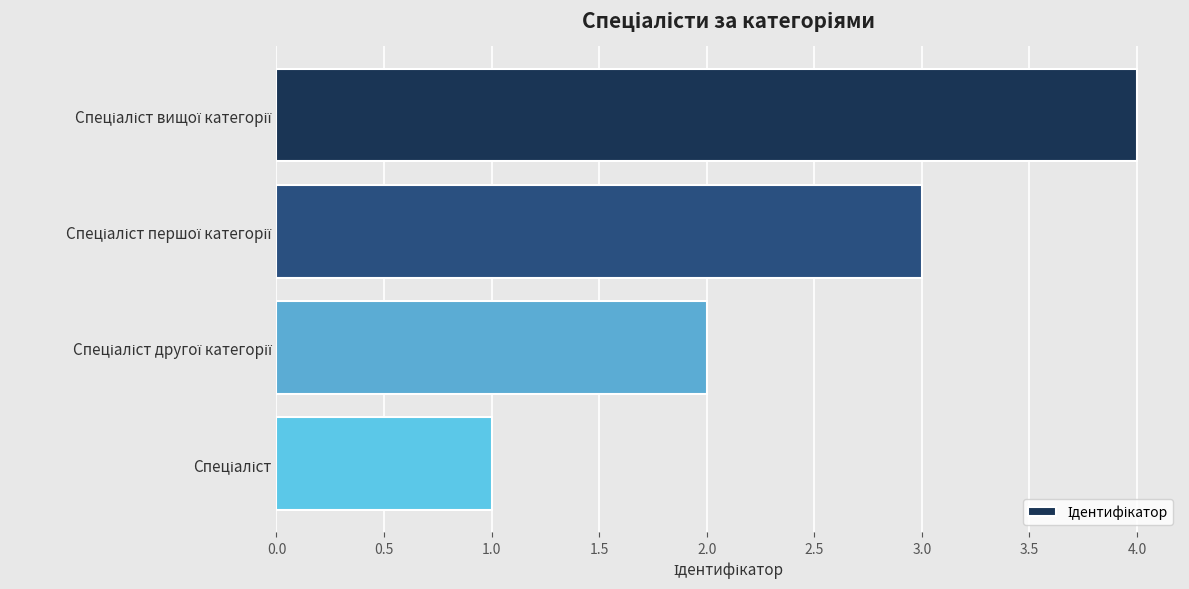

How many data points does each series have?

4